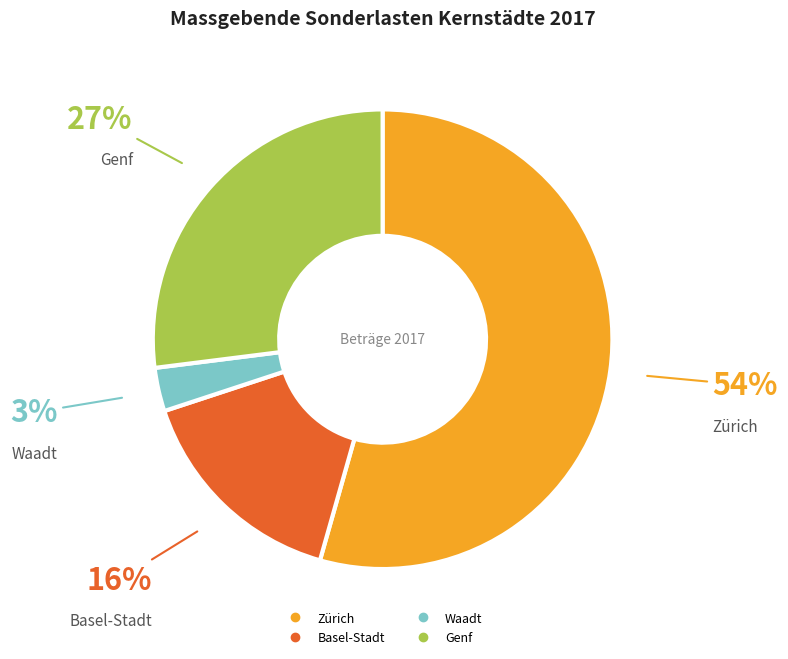

Rank the categories by value from lowest to highest.

Waadt, Basel-Stadt, Genf, Zürich